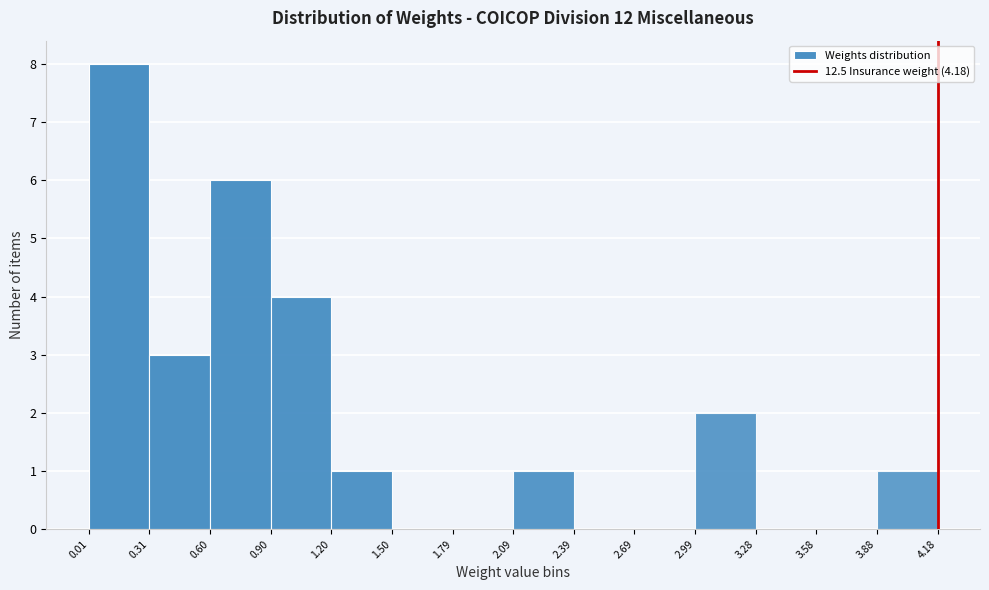

What is the height of the bar covering 2.09 to 2.39 on the x-axis? The values are not printed on the chart, so give them approximately, as read against the axis.

1